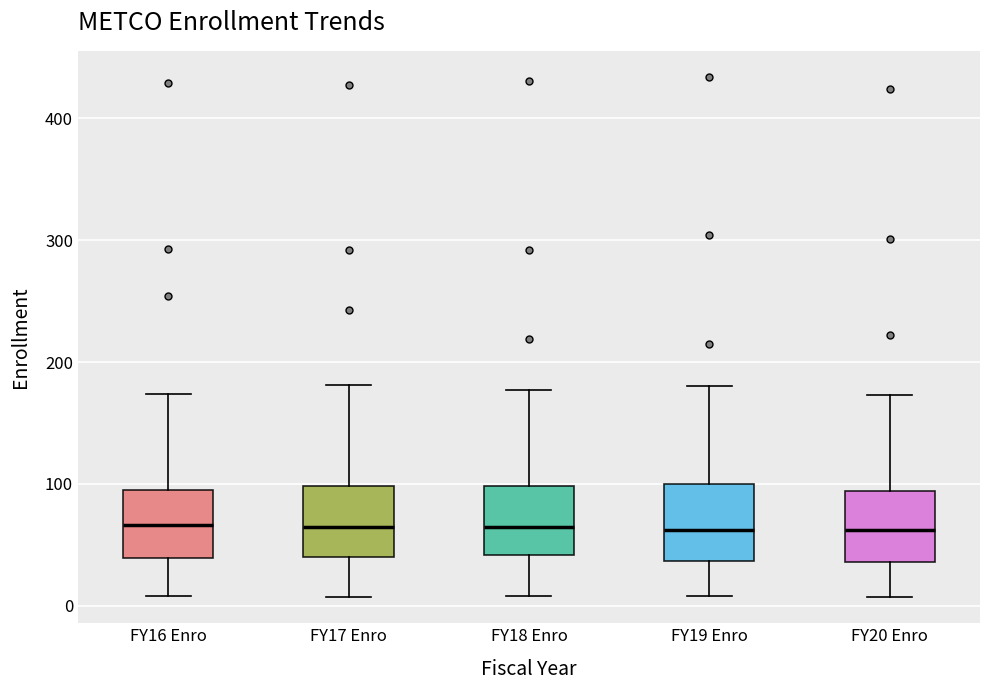

Where does the upper whisker of the box for FY17 Enro end on the y-axis? The values are not printed on the chart, so give them approximately, as read against the axis.

180